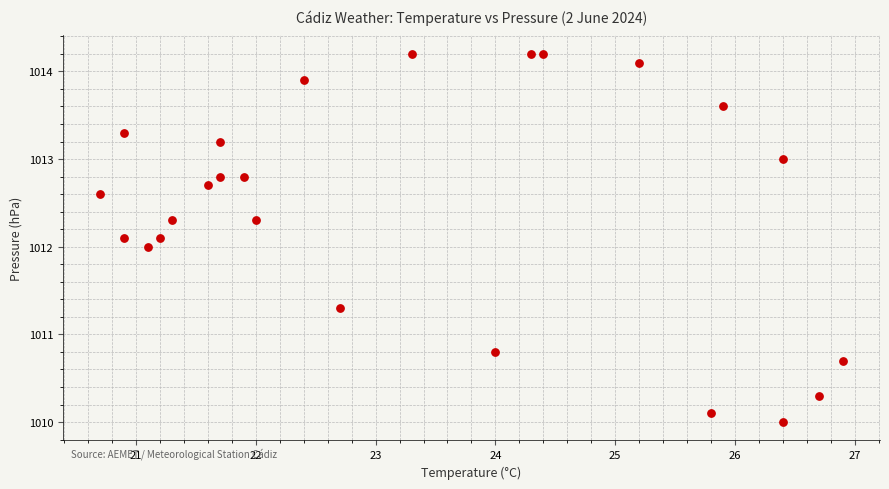

What is the range of Y values (max minus min)?

4.2